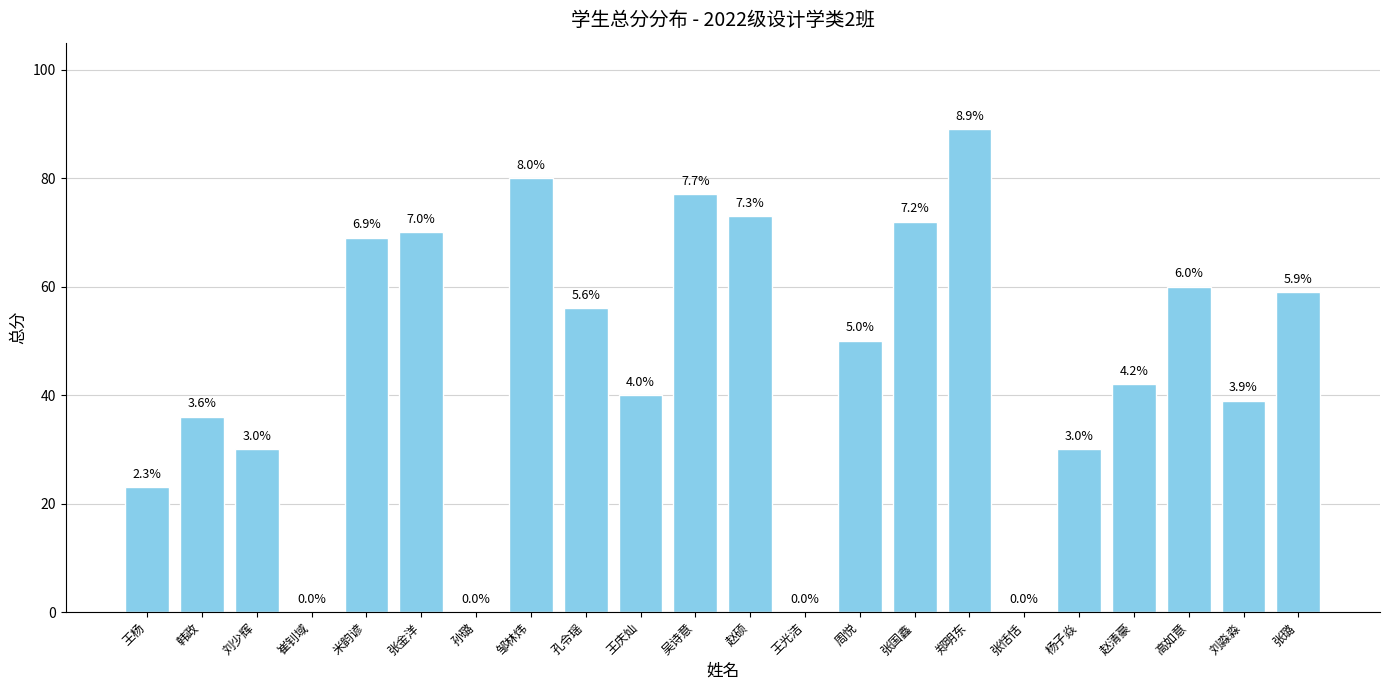

Count the number of values greater than 50.

10